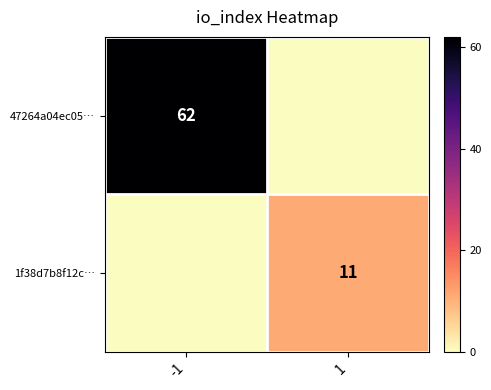

The value of 47264a04ec05… at -1 is 102. True or false?

False